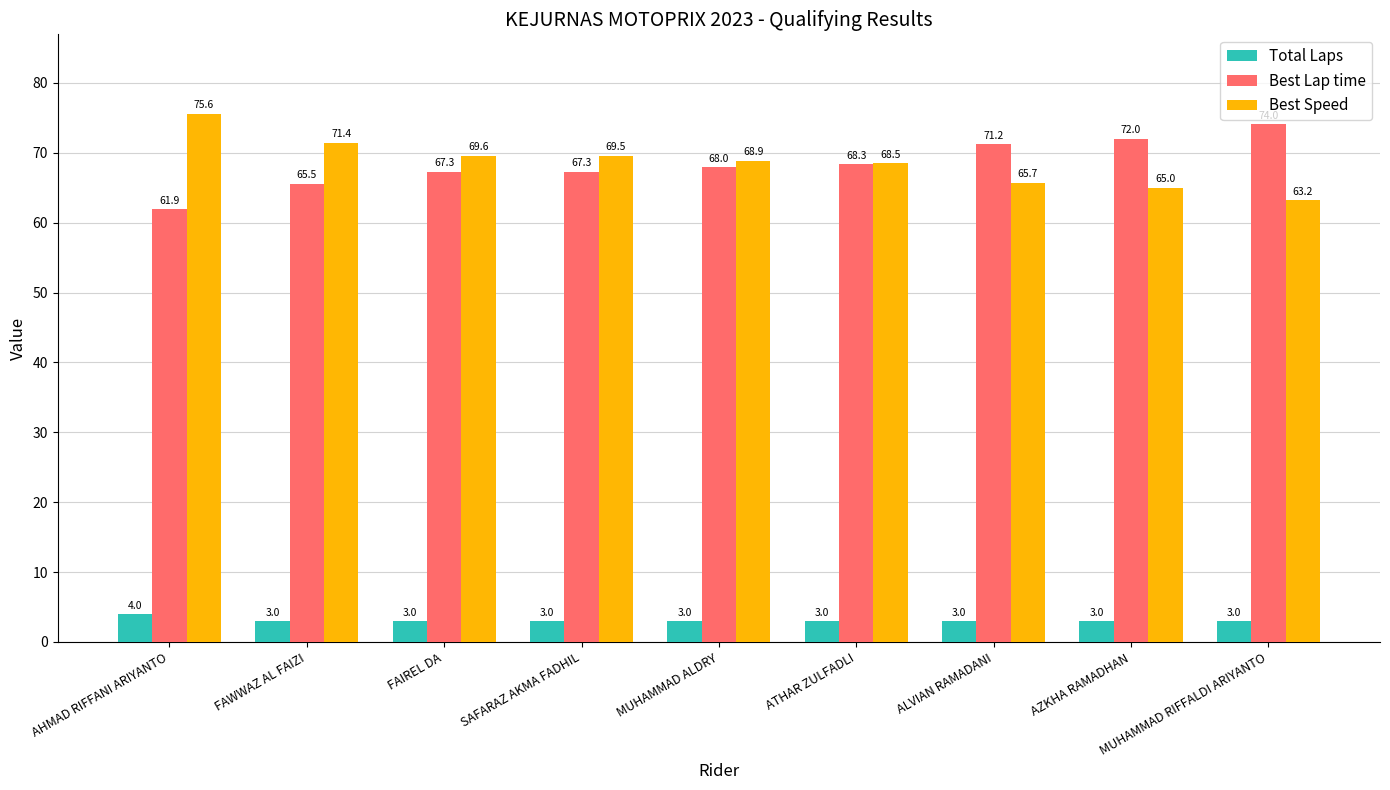

Are the bars horizontal?

No